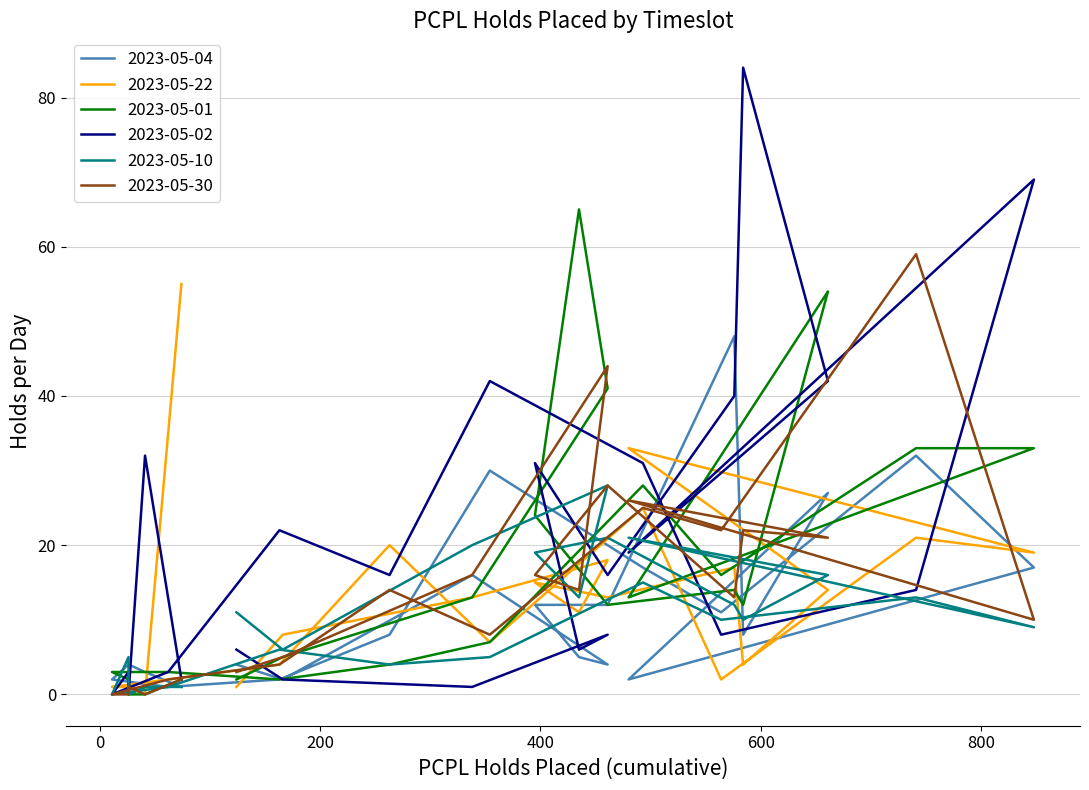

Which series has the widest spread of values?

2023-05-02